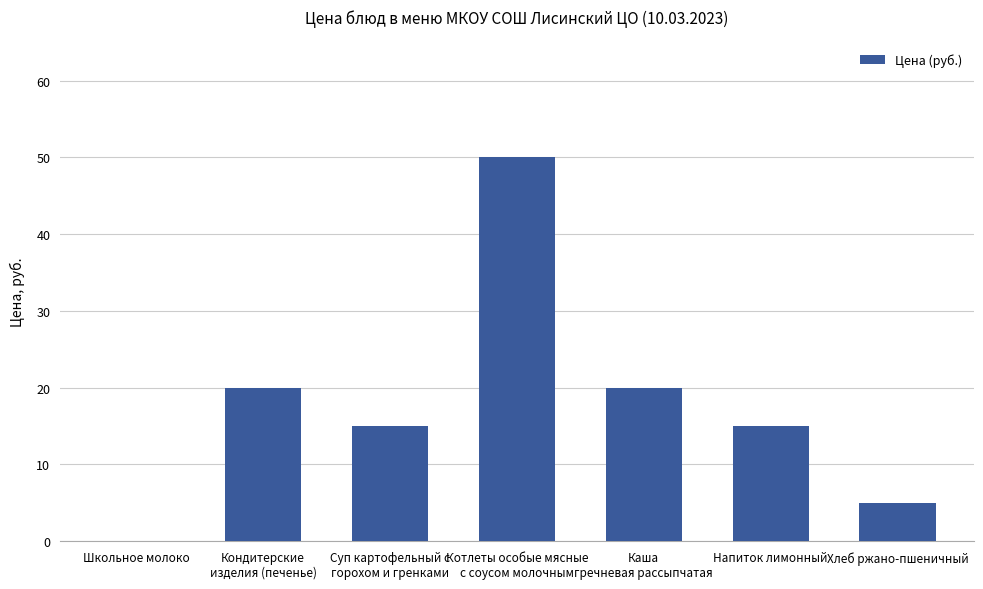

Approximately how many times larger is the value at Суп картофельный с
горохом и гренками compared to Напиток лимонный?

1.0